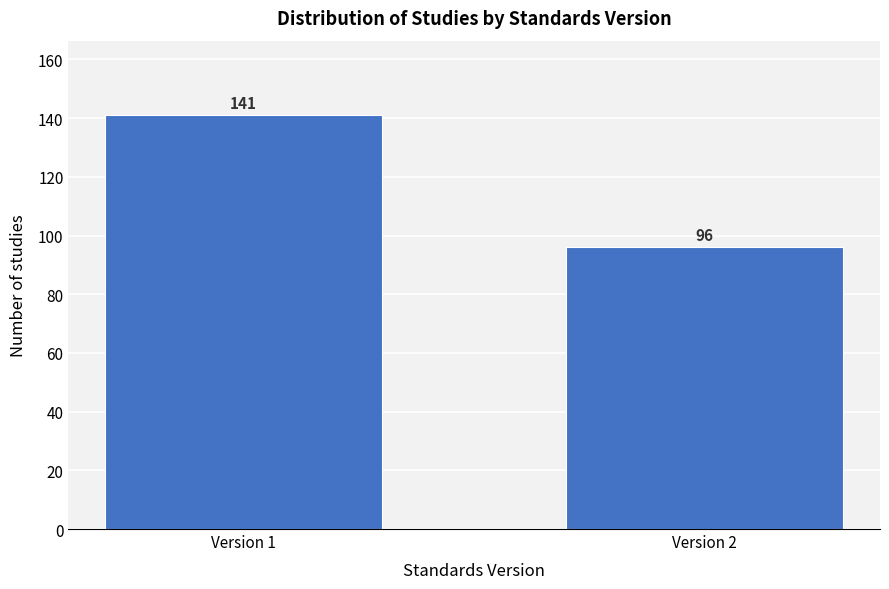

Reading left to right, what are all the values shown in this chart?

Version 1=141	Version 2=96